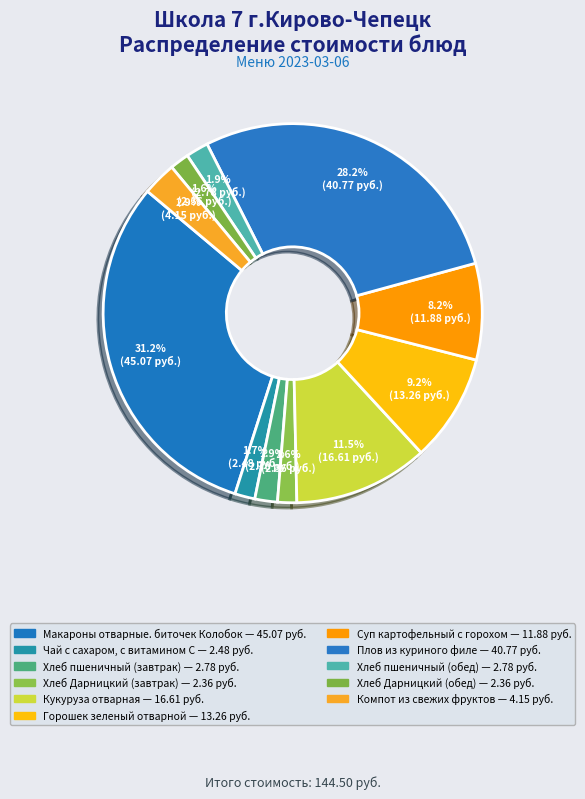

To the nearest percent, what portion does Макароны отварные. биточек Колобок represent?

31%